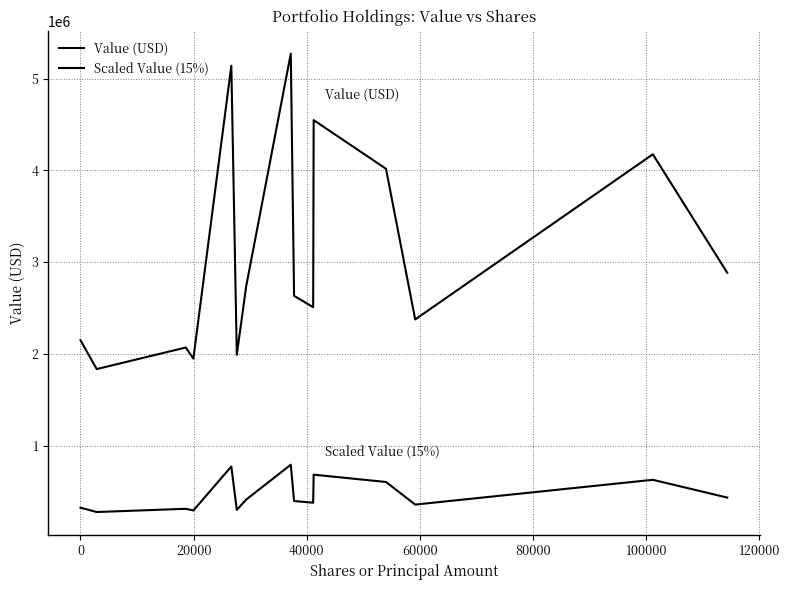

What is the difference between the maximum and minimum values in the Value (USD) series?

3438000